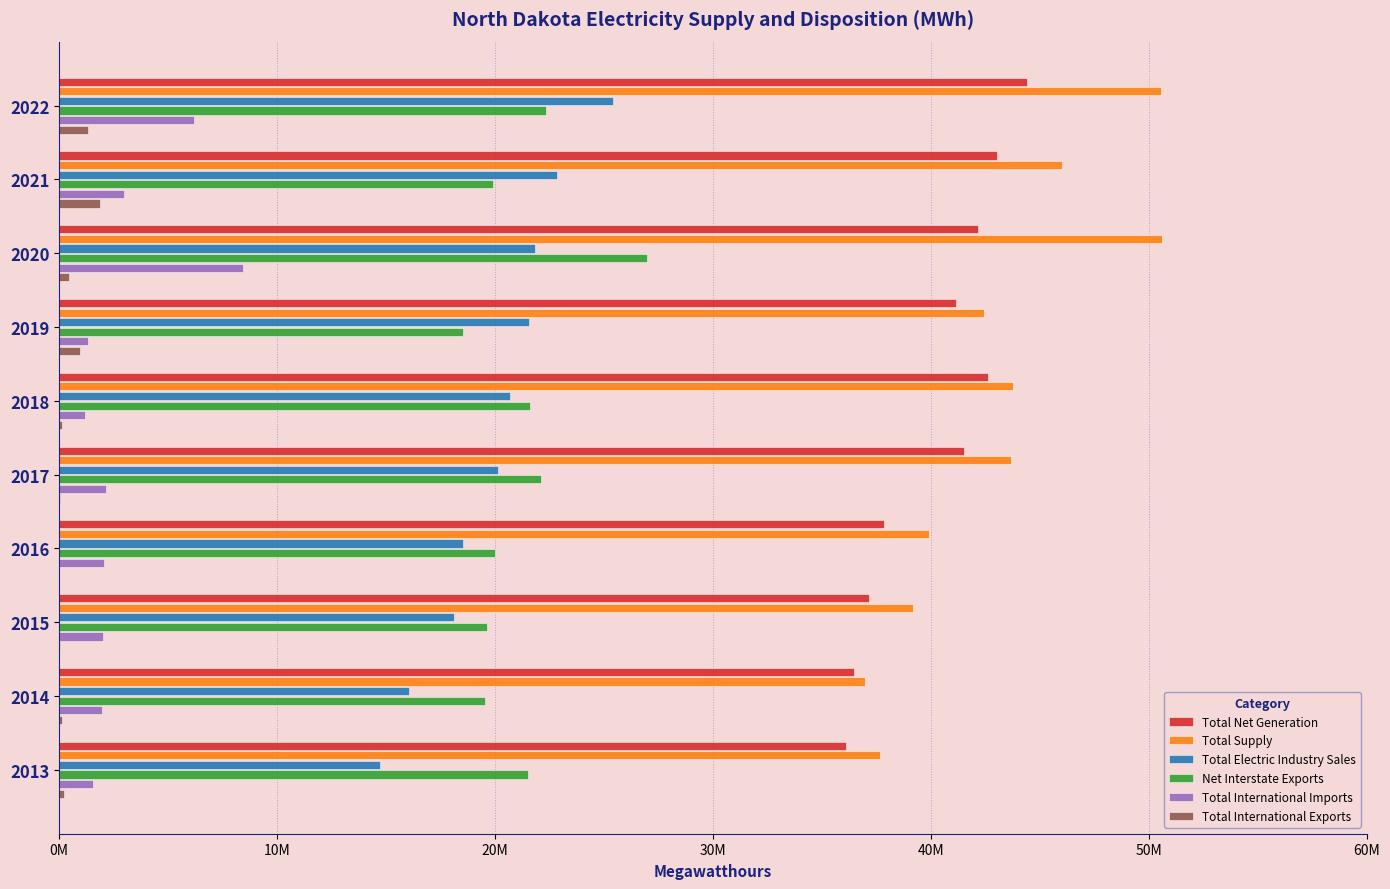

What are all the series names shown in the legend?

Total Net Generation, Total Supply, Total Electric Industry Sales, Net Interstate Exports, Total International Imports, Total International Exports